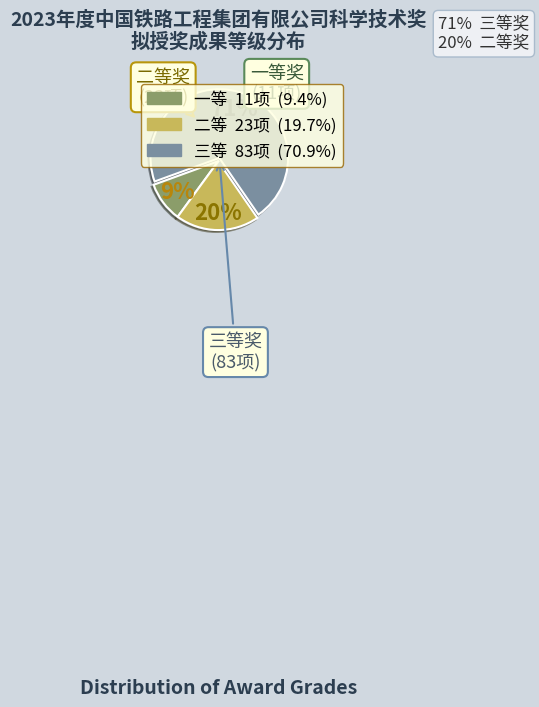

Combined, do 二等 and 一等 account for over 50%?

No